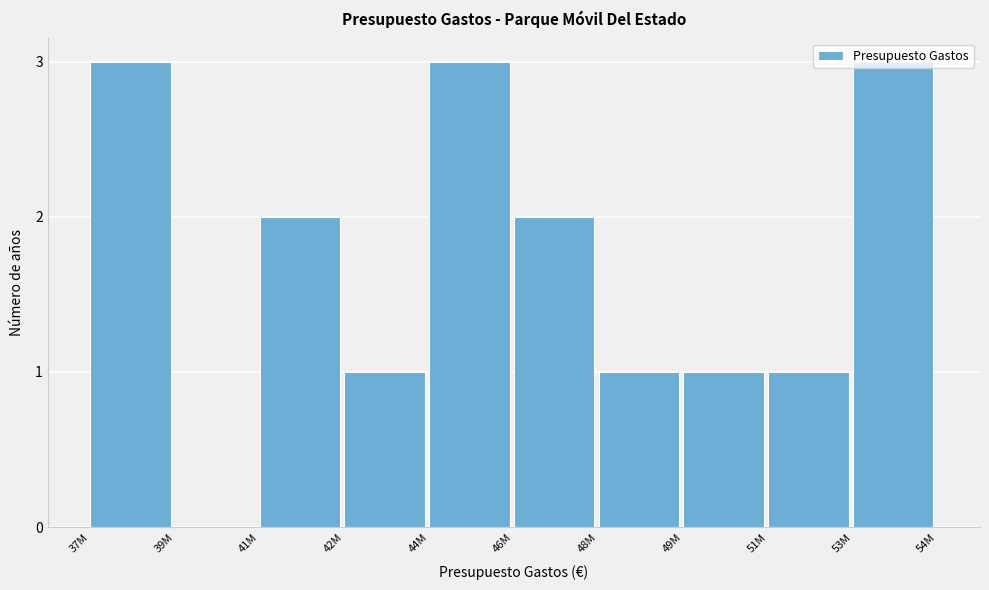

What is the ratio of the value at 44M to the value at 41M?

1.5